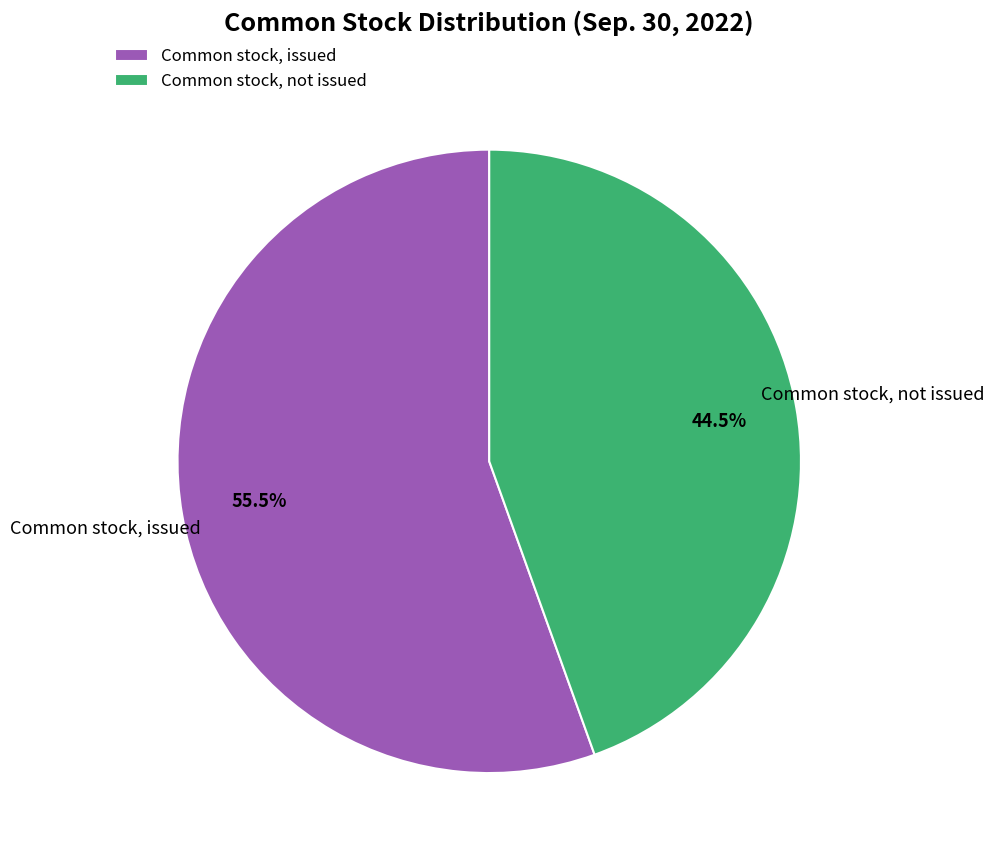

How much of the chart is everything except Common stock, issued?

44.5%